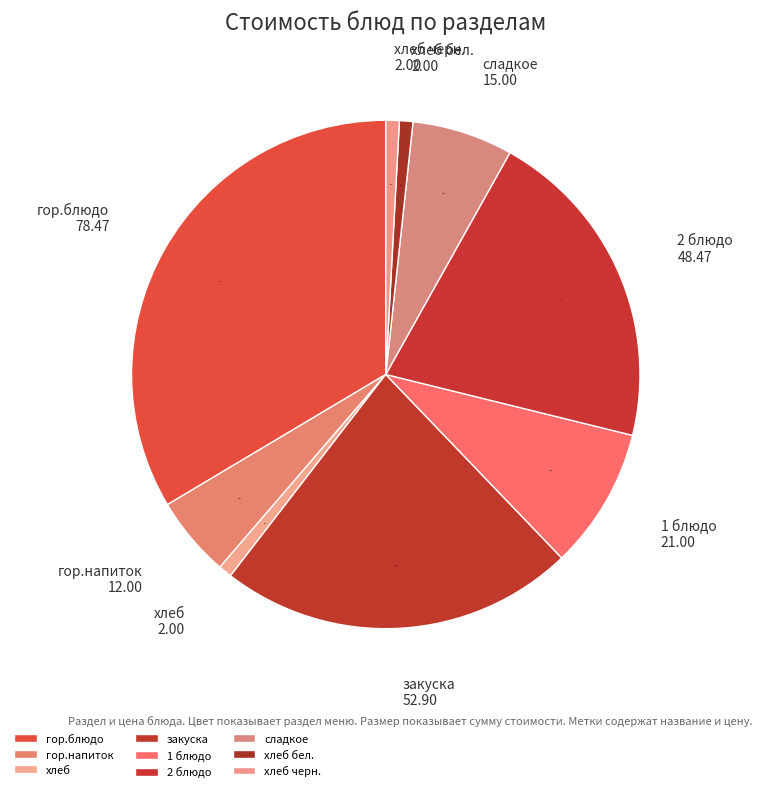

True or false: хлеб бел. accounts for 11% of the total.

False